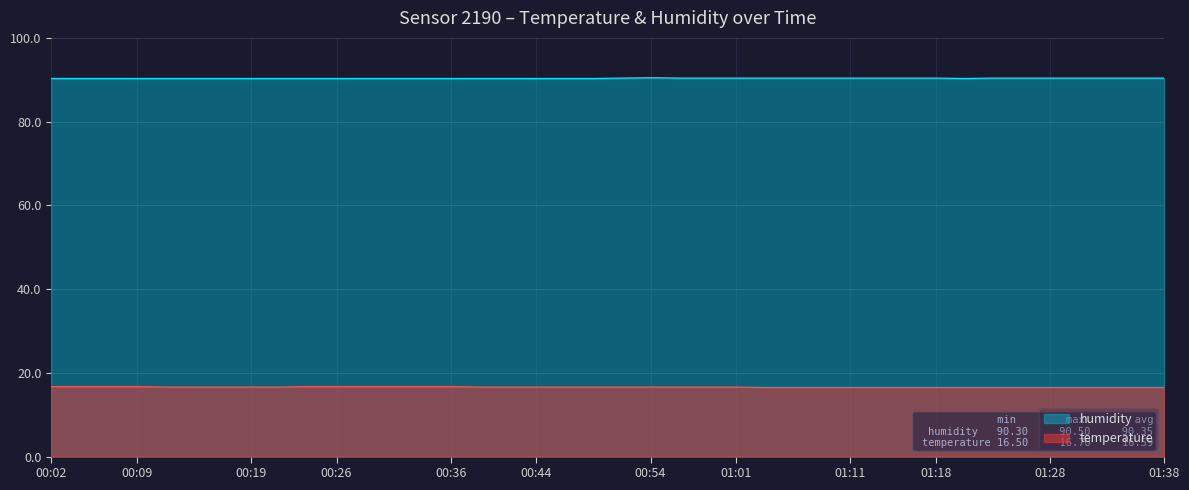

True or false: temperature has more than 0 interior local peaks.

False